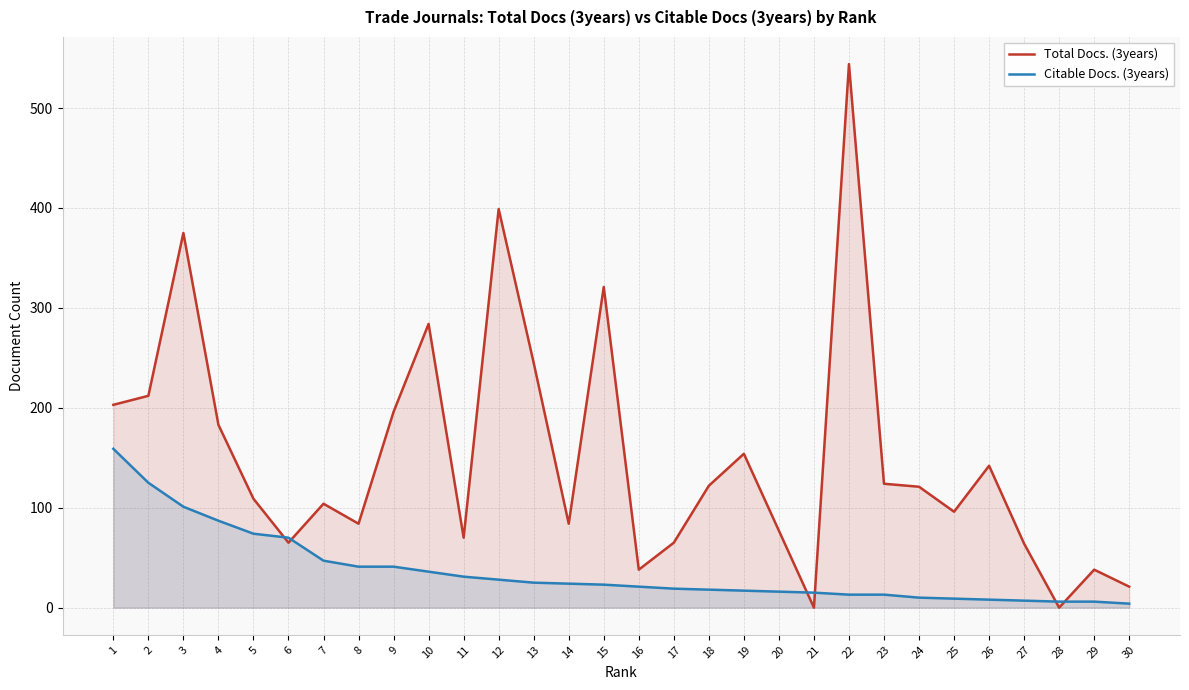

At 13, list the series in order from largest to smallest.

Total Docs. (3years), Citable Docs. (3years)